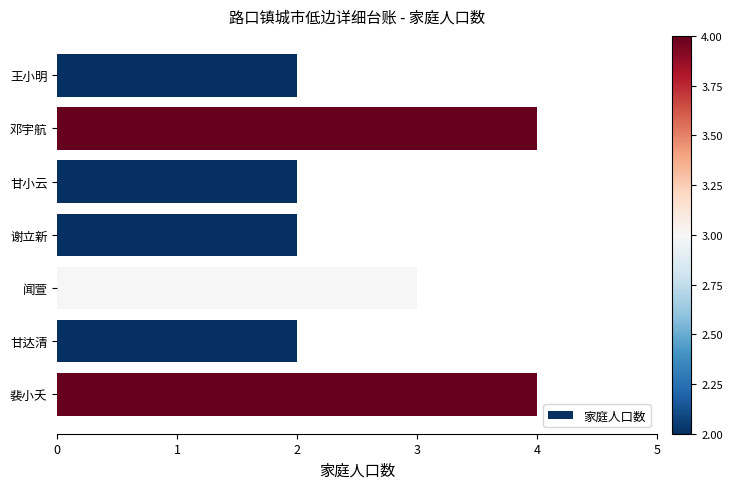

Reading bottom to top, extract all data points from this chart.

裴小夭=4	甘达清=2	闻萱=3	谢立新=2	甘小云=2	邓宇航=4	王小明=2